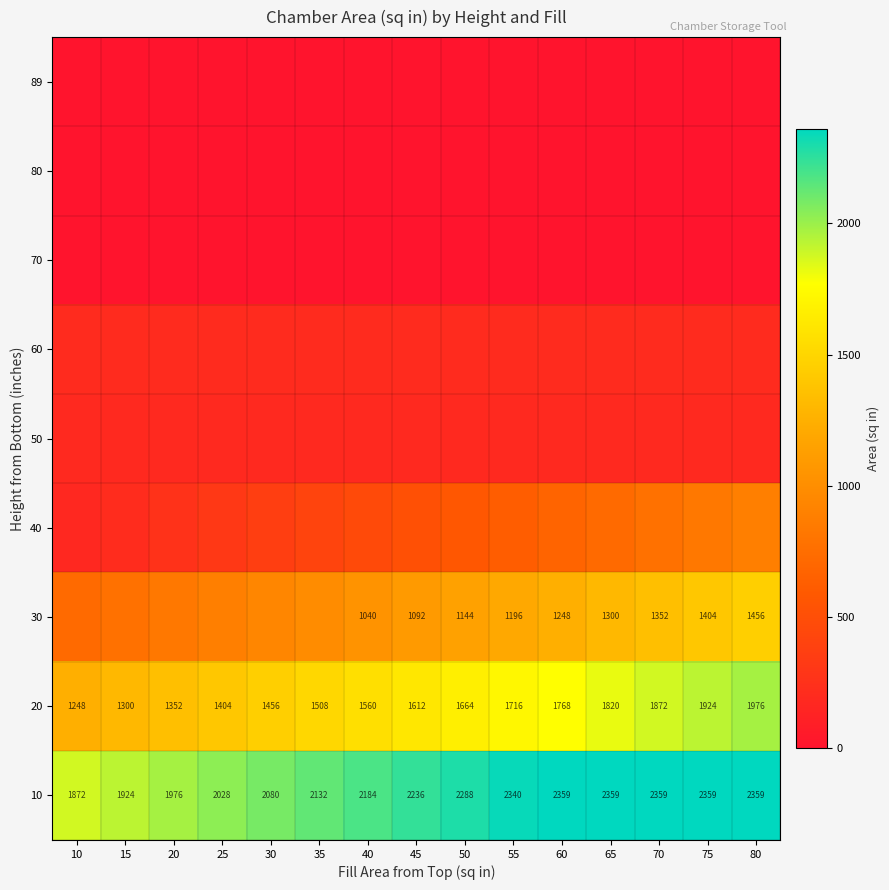

Which label corresponds to the largest value in the chart?

60